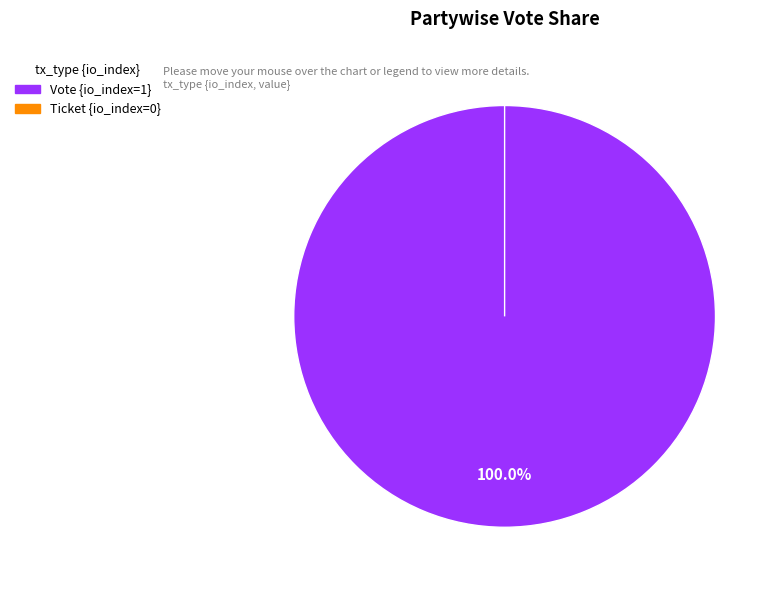

To the nearest percent, what is the difference between the largest and smallest slice percentages?

100%